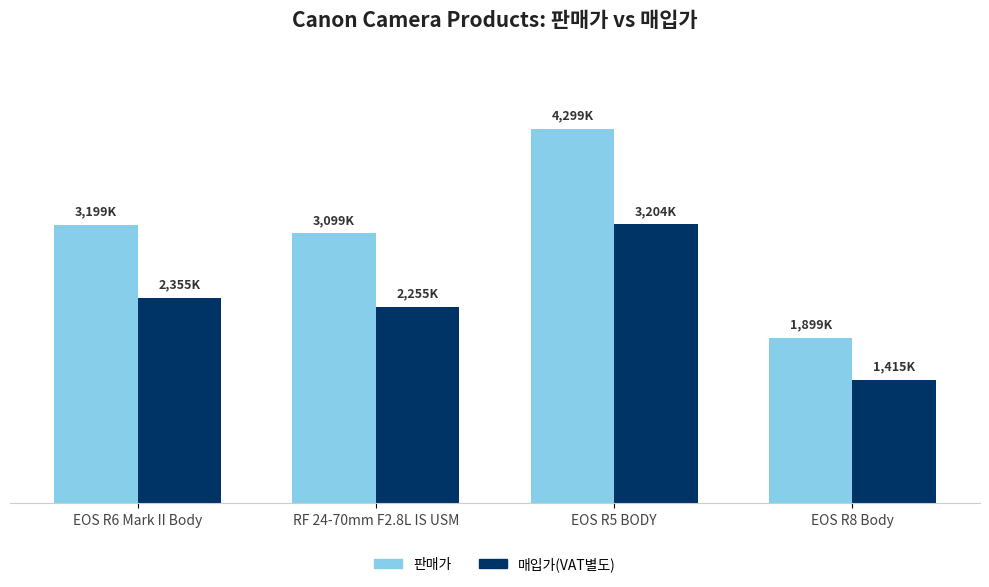

The value of 판매가 at EOS R5 BODY is 5753998. True or false?

False